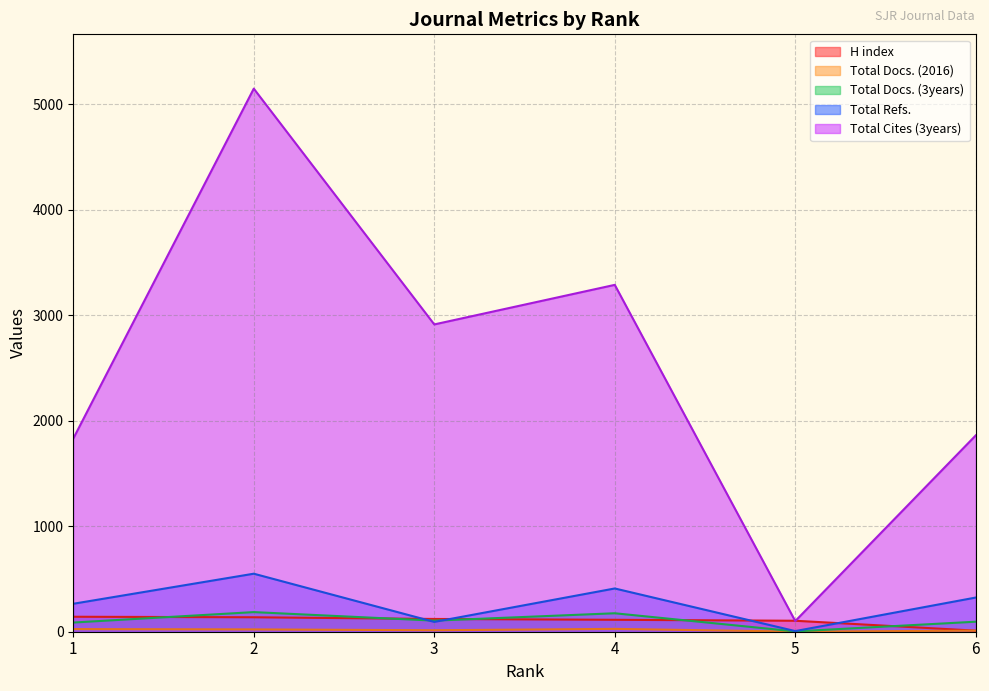

What is the minimum value for Total Docs. (3years)?

3